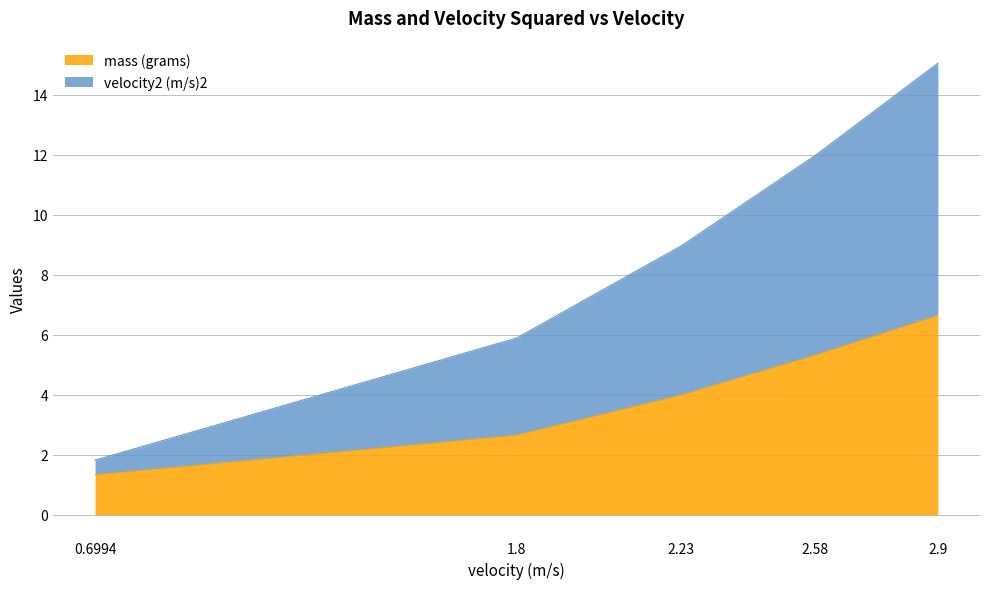

Which has a higher value, 1.8 or 2.9?

2.9